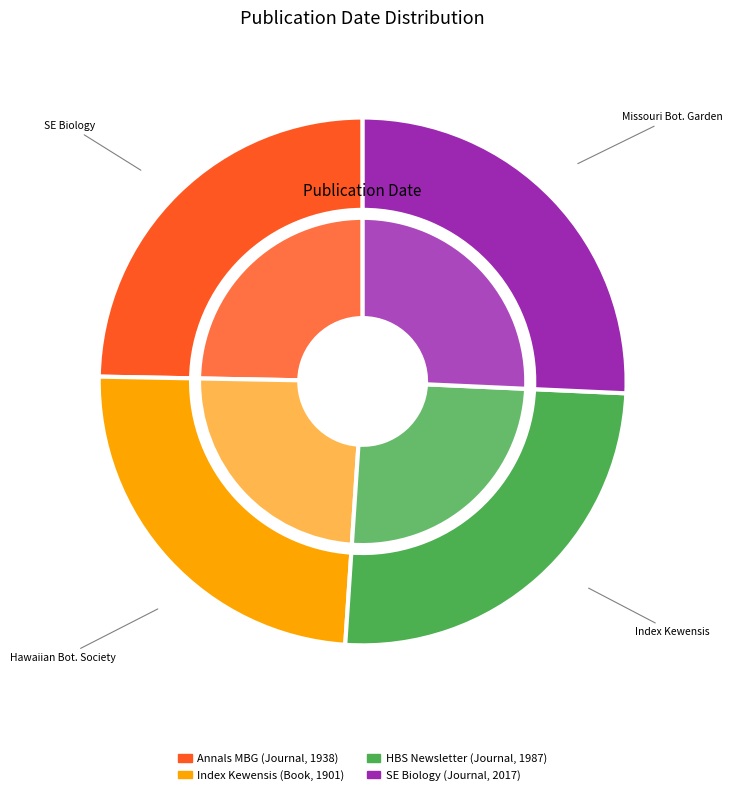

True or false: Annals of the Missouri Botanical Garden (1938) accounts for 25% of the total.

True